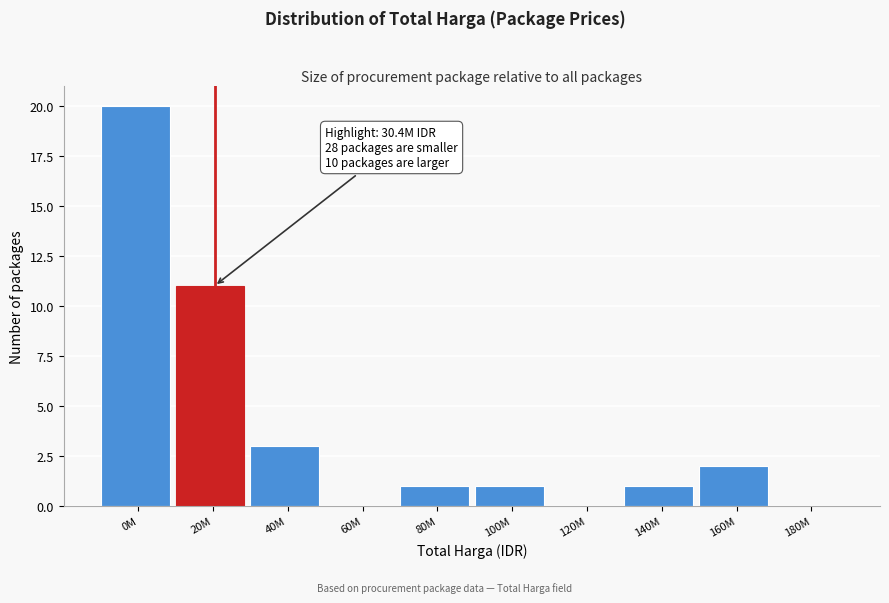

Reading left to right, transcribe all the data shown in this chart.

0M=20	20M=11	40M=3	60M=0	80M=1	100M=1	120M=0	140M=1	160M=2	180M=0